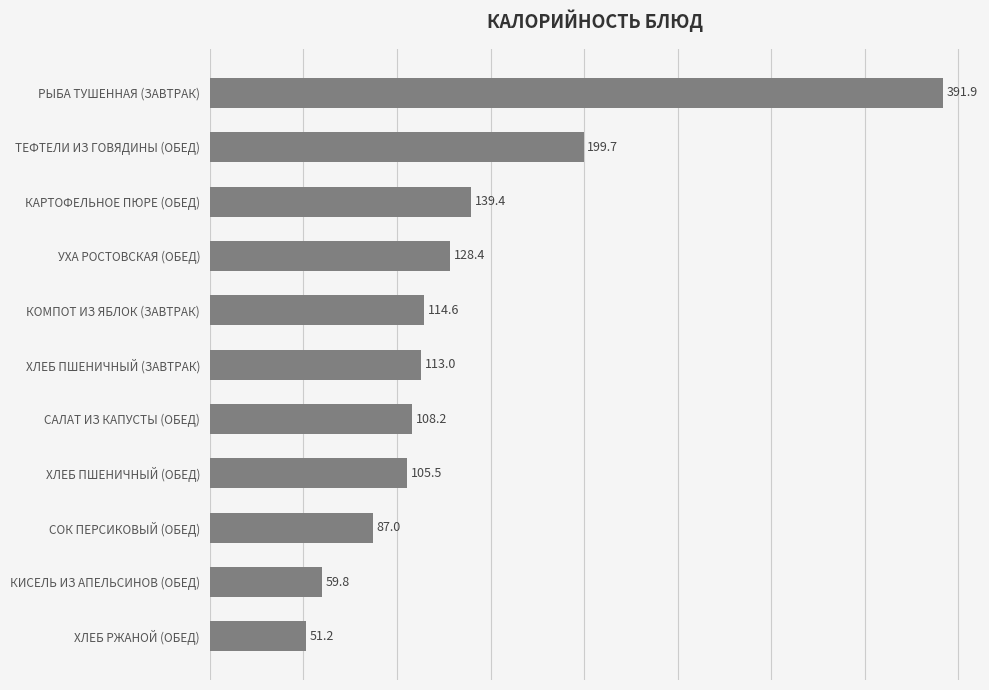

What is the difference between the values at КАРТОФЕЛЬНОЕ ПЮРЕ (ОБЕД) and ХЛЕБ РЖАНОЙ (ОБЕД)?

88.2